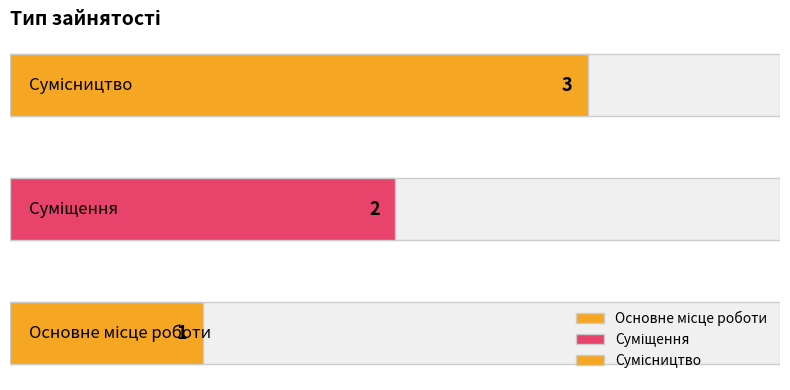

Read the value at Основне місце роботи.

1